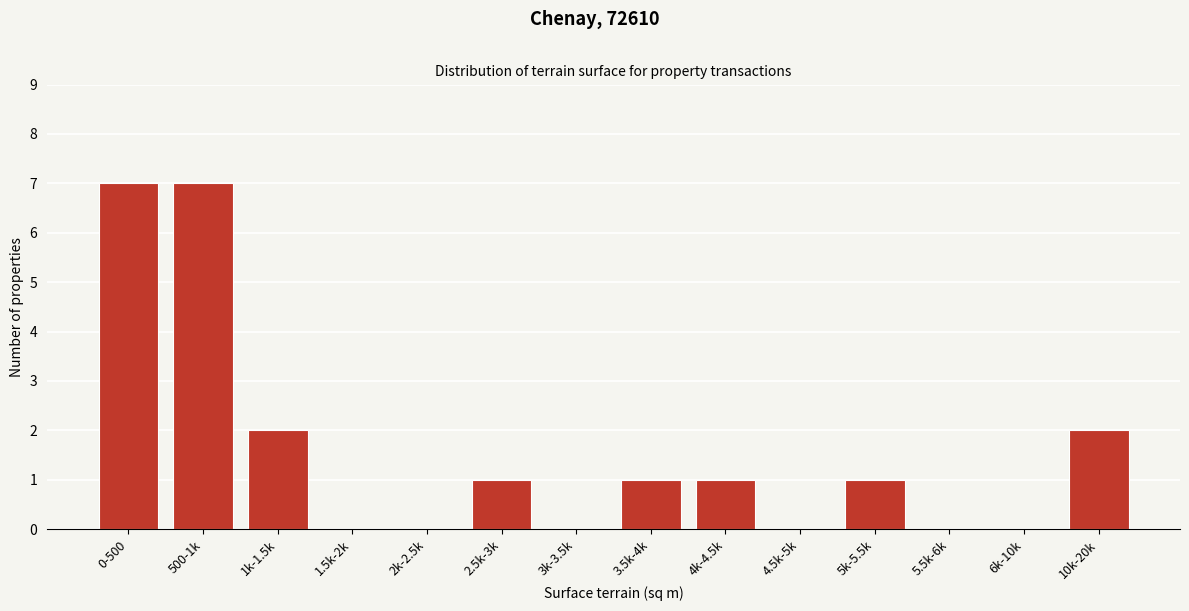

Reading left to right, extract all data points from this chart.

0-500=7	500-1k=7	1k-1.5k=2	1.5k-2k=0	2k-2.5k=0	2.5k-3k=1	3k-3.5k=0	3.5k-4k=1	4k-4.5k=1	4.5k-5k=0	5k-5.5k=1	5.5k-6k=0	6k-10k=0	10k-20k=2